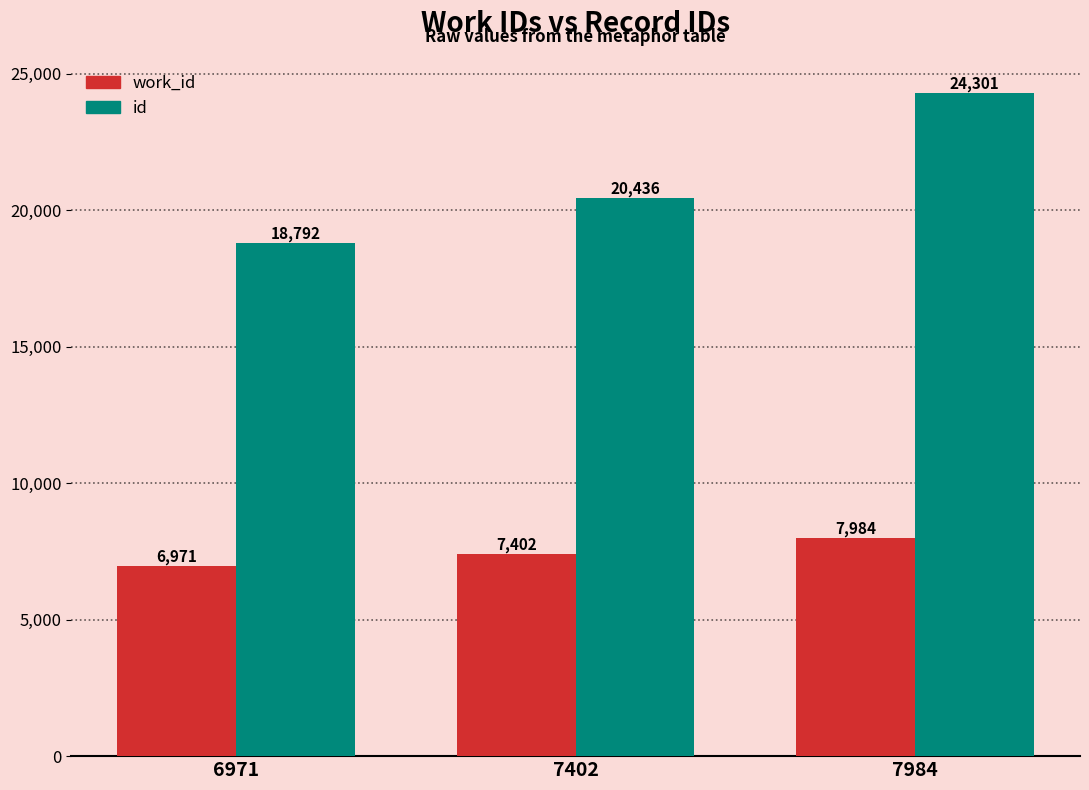

True or false: work_id has a value of 7984 at 7984.

True